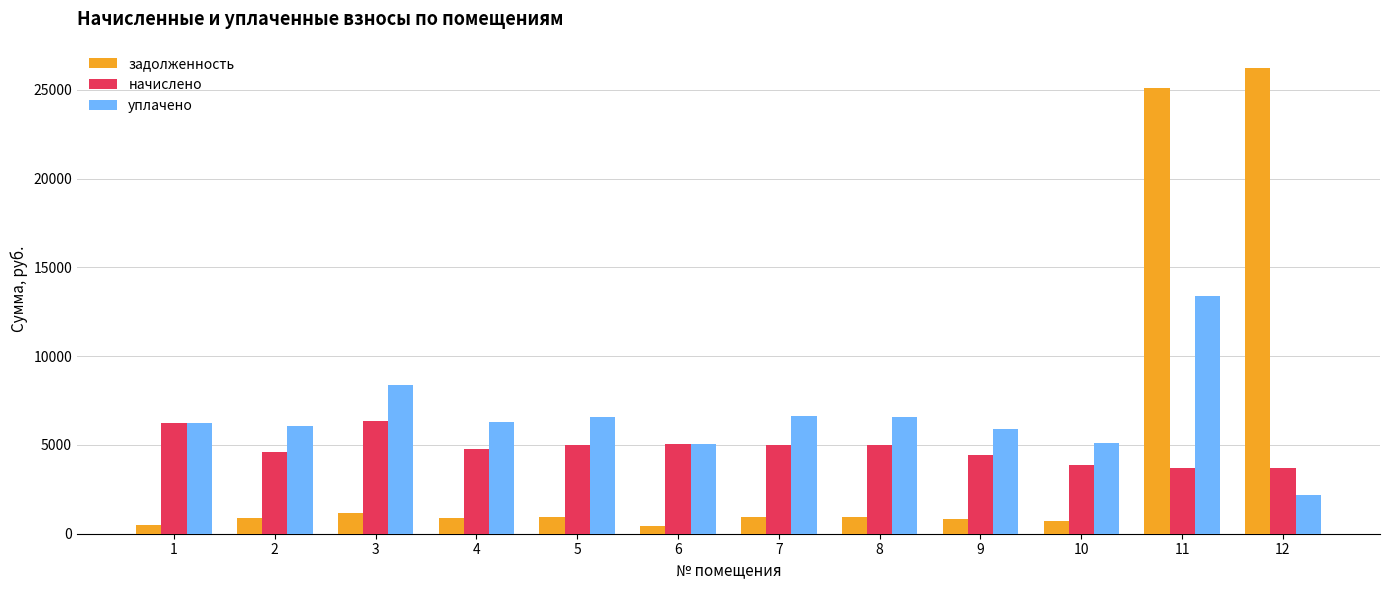

List the series in order of their peak value, highest first.

задолженность, уплачено, начислено